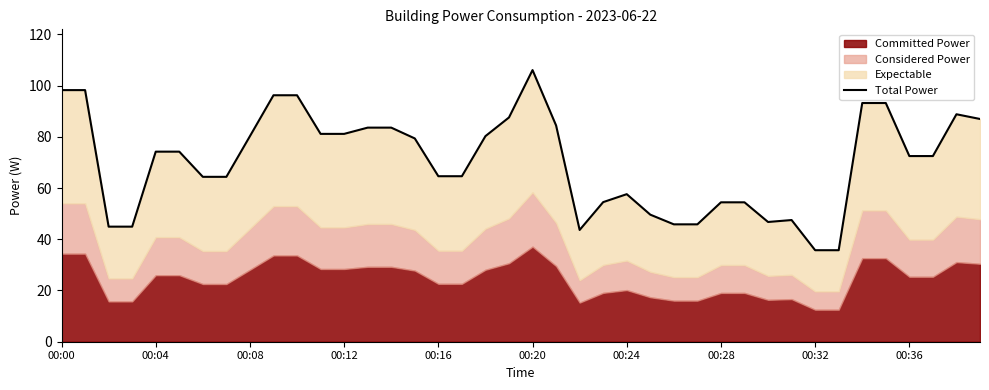

At which category does the data reach its first local peak?

00:20